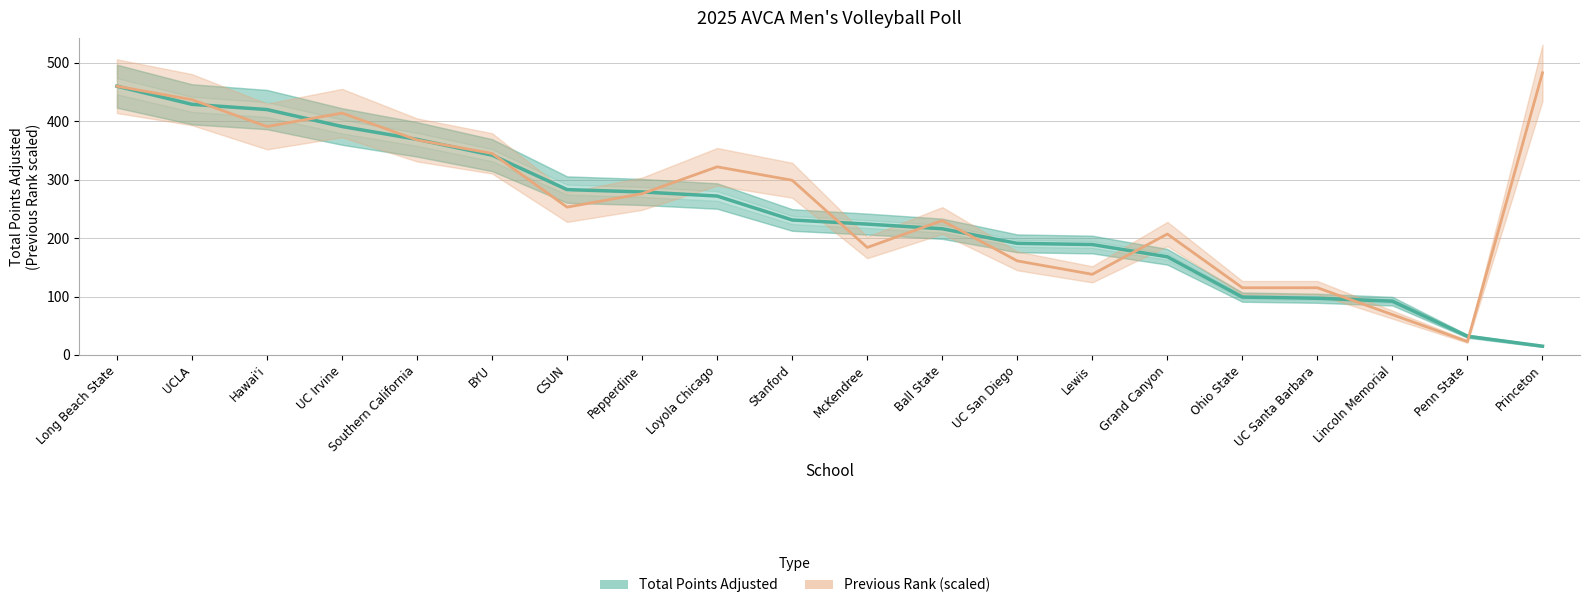

What position from the right is UCLA?

19